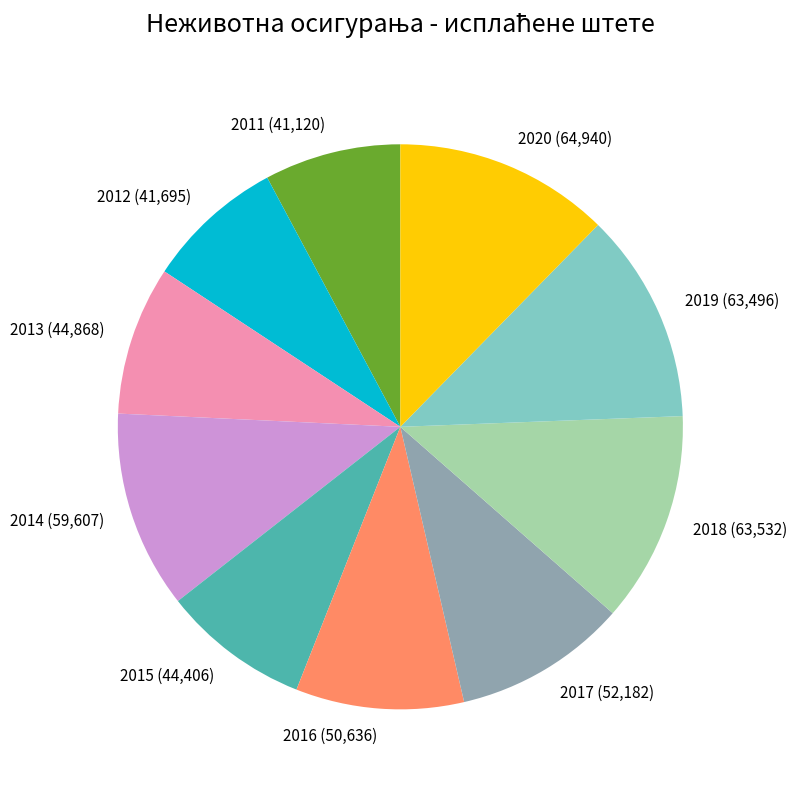

Is it true that 2018 is 12% of the pie?

True